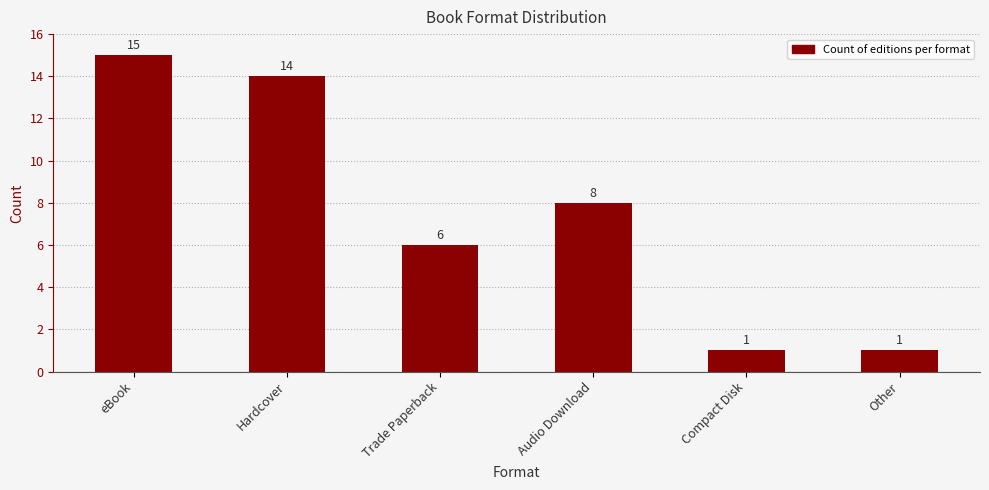

The value at Audio Download is 8. True or false?

True